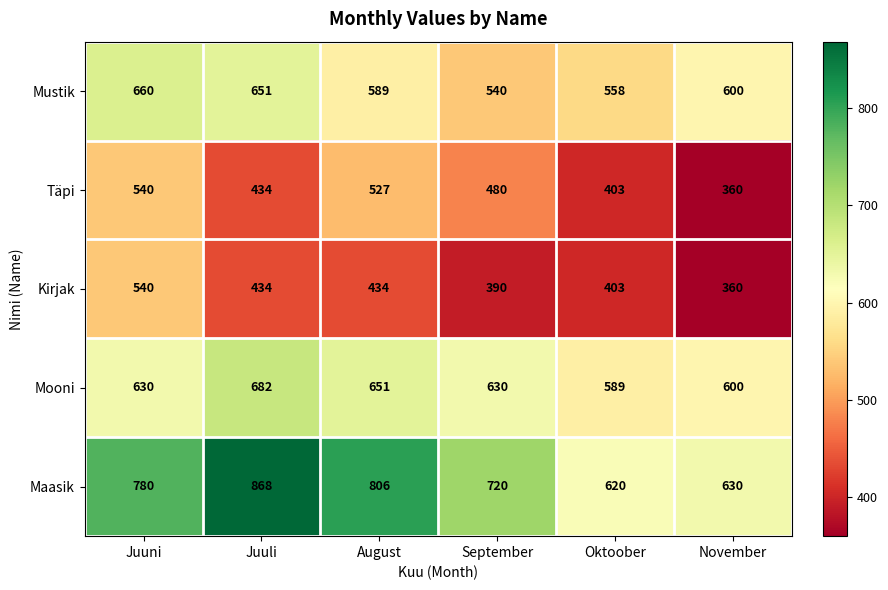

What is the maximum value shown in the chart?

868